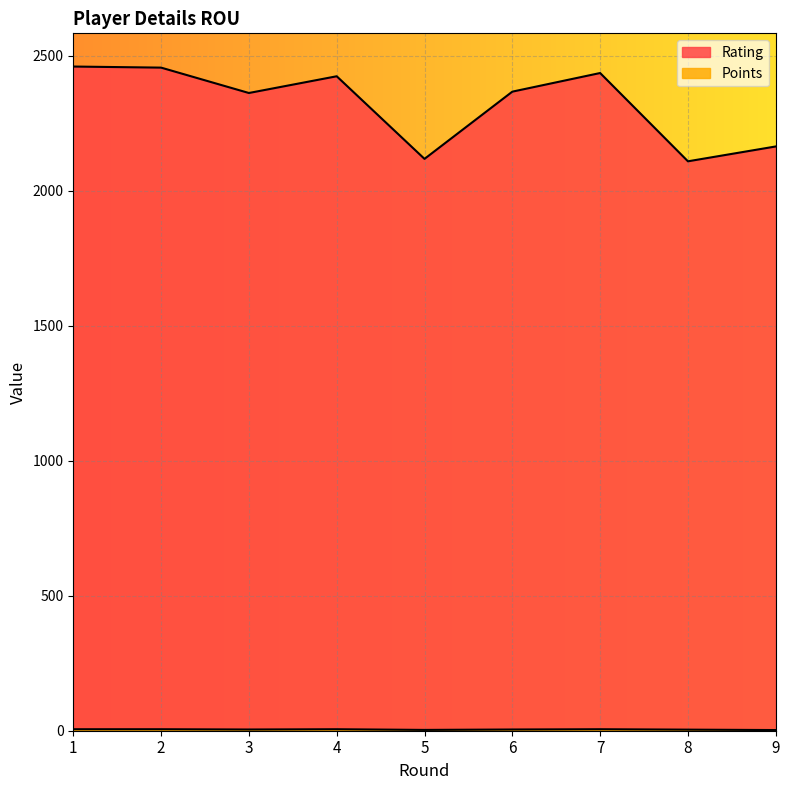

Which category has the highest value in the Rating series?

1